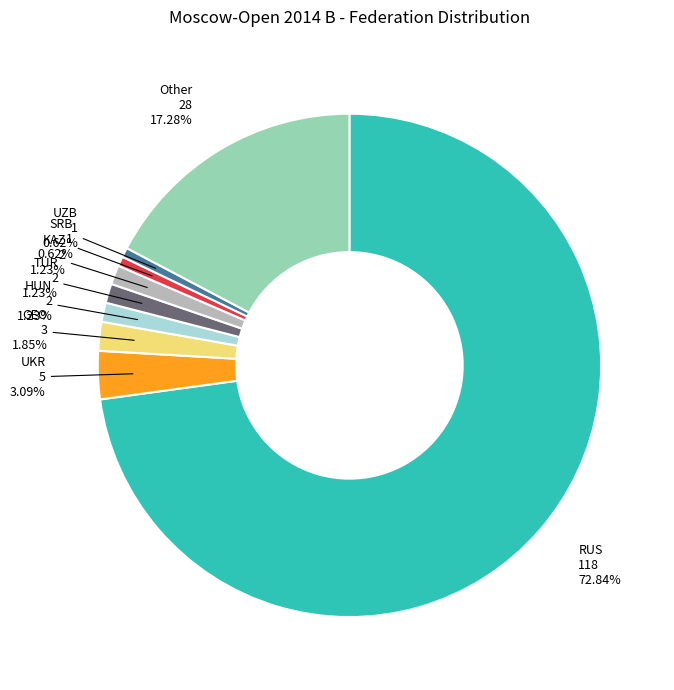

Which category has the biggest portion of the pie?

RUS